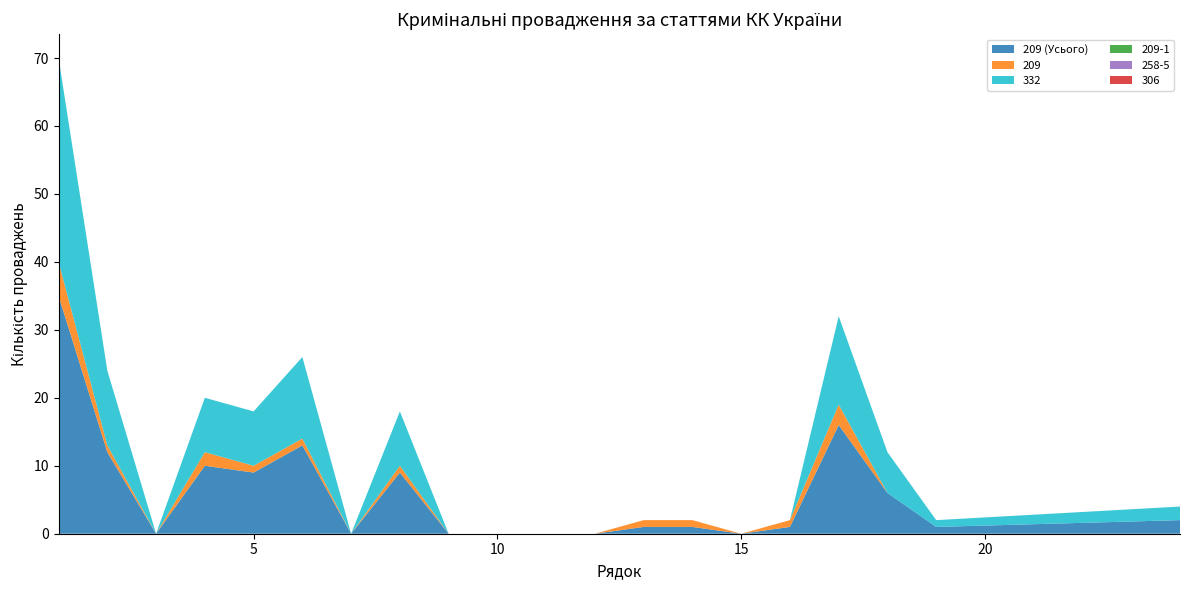

Reading left to right, list all the values displayed in this chart.

209 (Усього): 35	12	0	10	9	13	0	9	0	0	0	0	1	1	0	1	16	6	1	2
209: 5	1	0	2	1	1	0	1	0	0	0	0	1	1	0	1	3	0	0	0
332: 30	11	0	8	8	12	0	8	0	0	0	0	0	0	0	0	13	6	1	2
209-1: 0	0	0	0	0	0	0	0	0	0	0	0	0	0	0	0	0	0	0	0
258-5: 0	0	0	0	0	0	0	0	0	0	0	0	0	0	0	0	0	0	0	0
306: 0	0	0	0	0	0	0	0	0	0	0	0	0	0	0	0	0	0	0	0